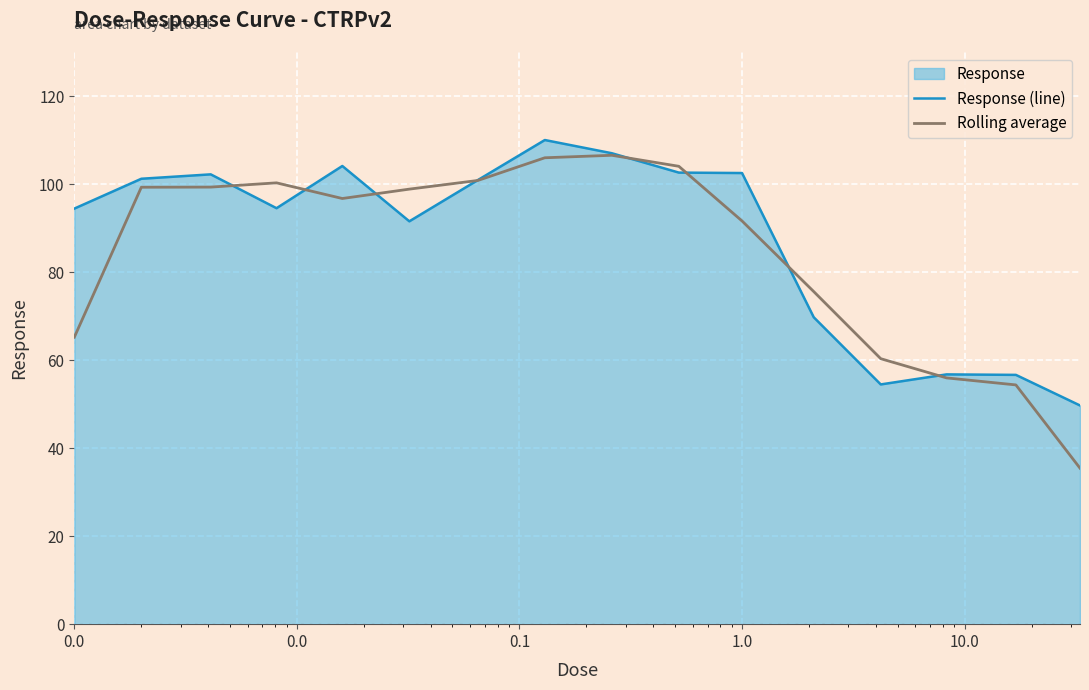

Which series has the widest spread of values?

Rolling average